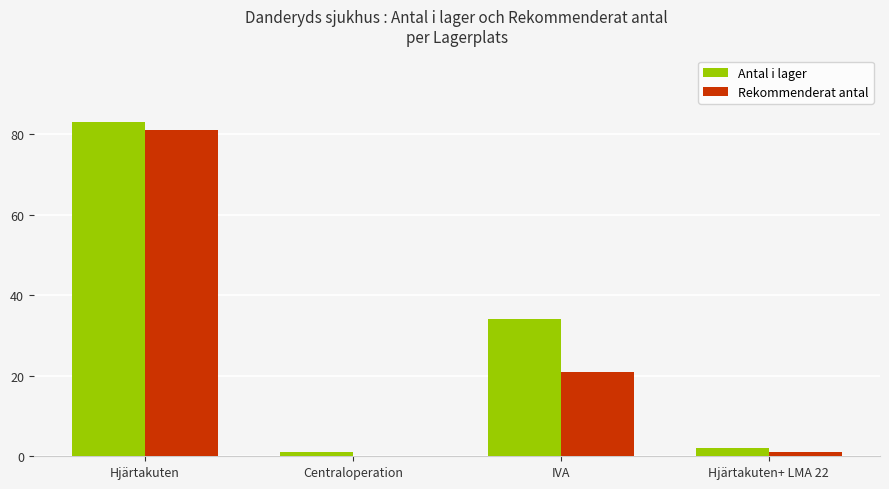

Which label corresponds to the largest value in the chart?

Hjärtakuten